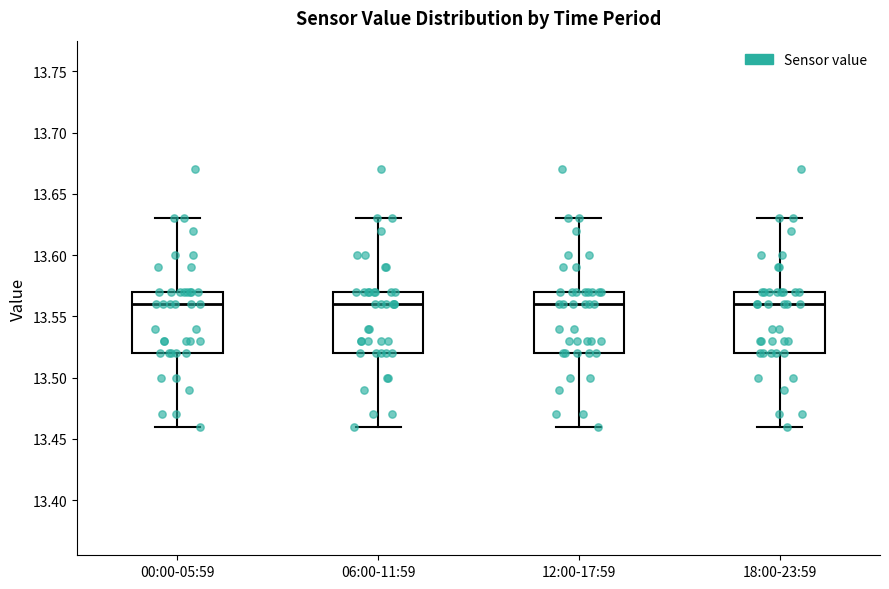

Reading left to right, read every box against the y-axis: the position of its median line, the range the box covers, and the ends of its whiskers. The values are not printed on the chart, so give them approximately, as read against the axis.

00:00-05:59: median 13.56, box 13.52 to 13.57, whiskers 13.46 to 13.63
06:00-11:59: median 13.56, box 13.52 to 13.57, whiskers 13.46 to 13.63
12:00-17:59: median 13.56, box 13.52 to 13.57, whiskers 13.46 to 13.63
18:00-23:59: median 13.56, box 13.52 to 13.57, whiskers 13.46 to 13.63